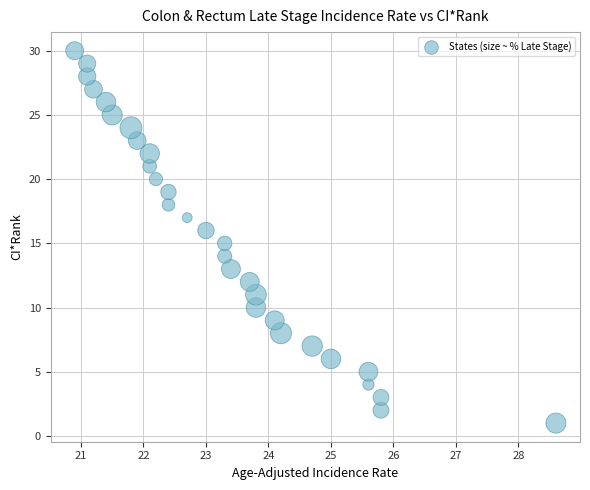

What is the range of Y values (max minus min)?

29